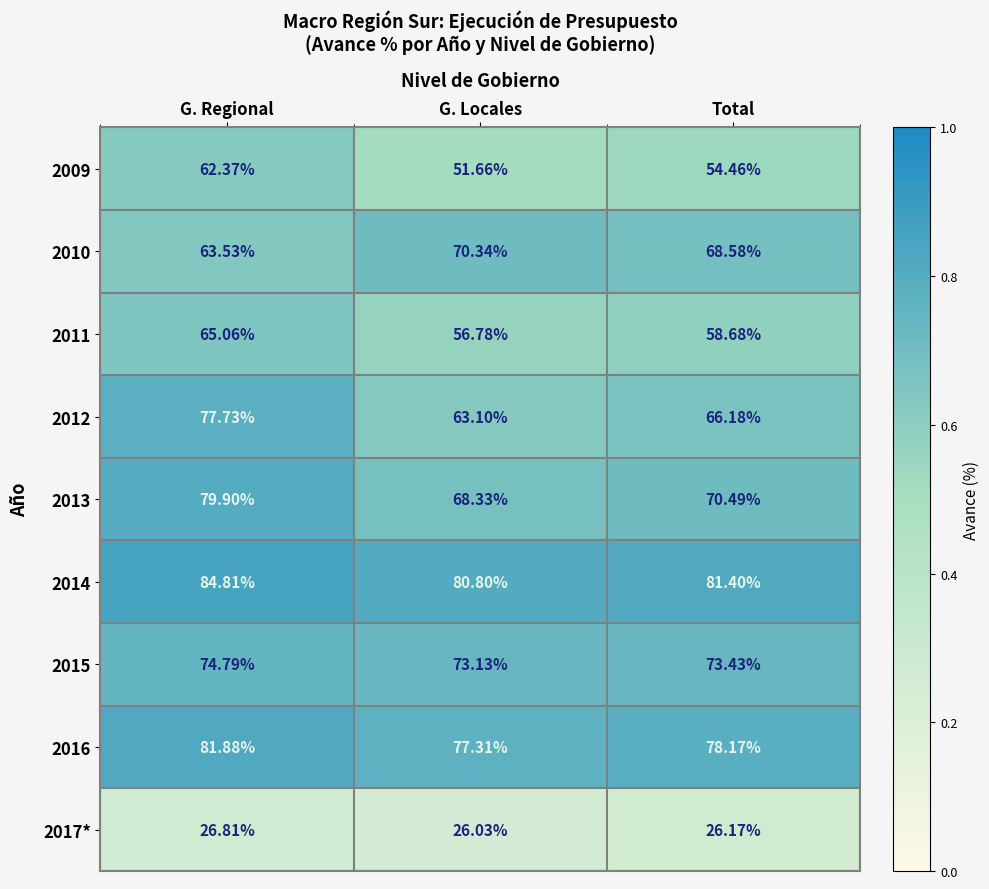

Rank the series by their maximum value, from highest to lowest.

2014, 2016, 2013, 2012, 2015, 2010, 2011, 2009, 2017*